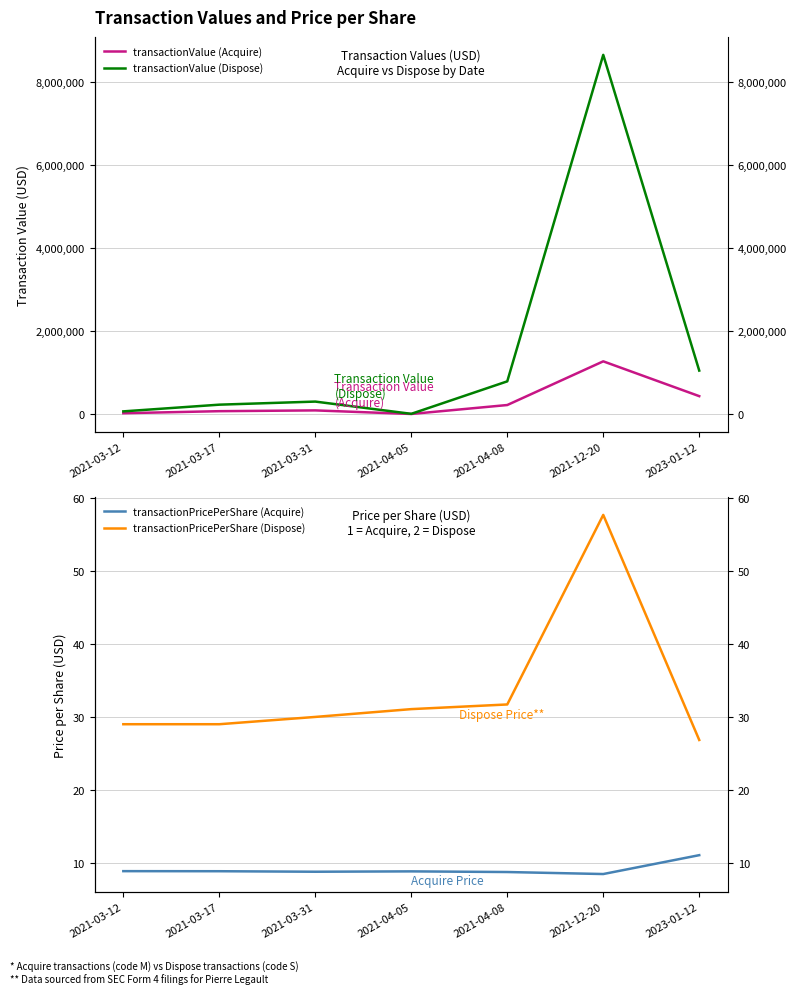

What position from the left is 2021-03-17?

2